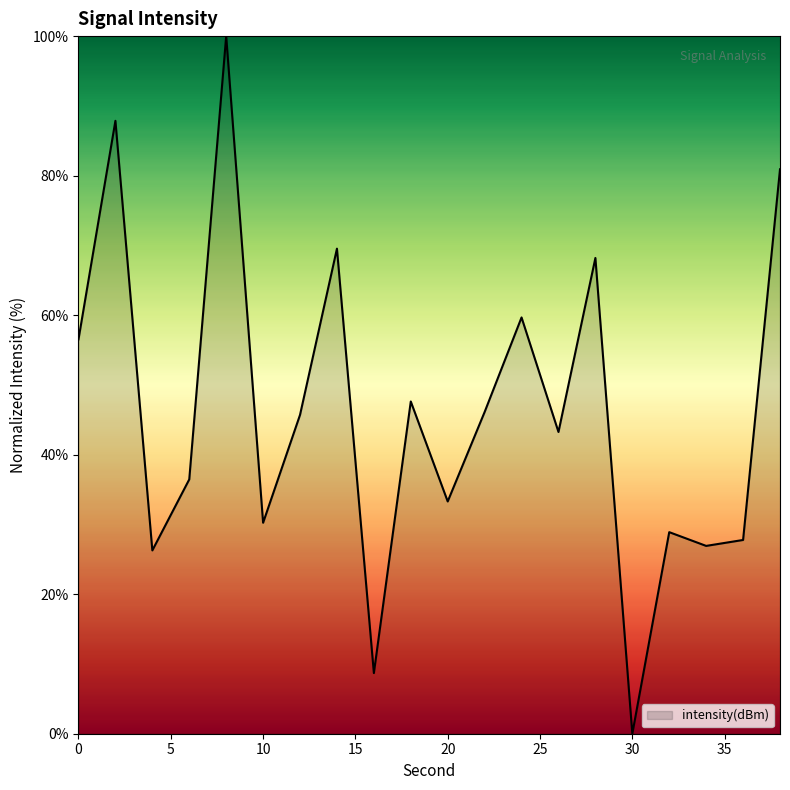

What is the difference between the maximum and minimum values?

100.0